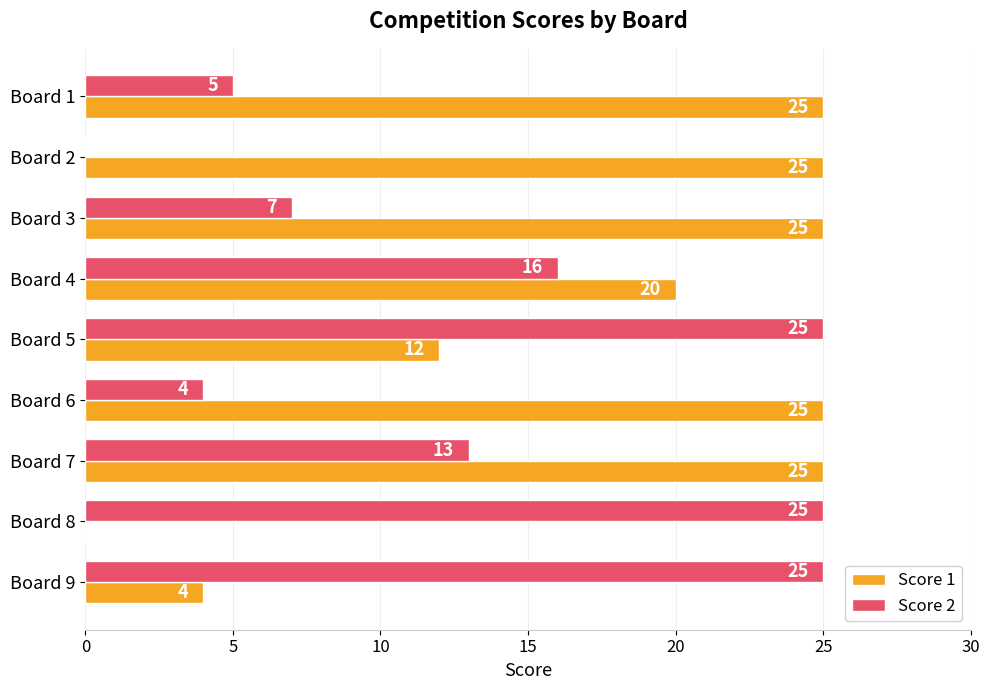

How many Score 1 values are between 12 and 25?

7